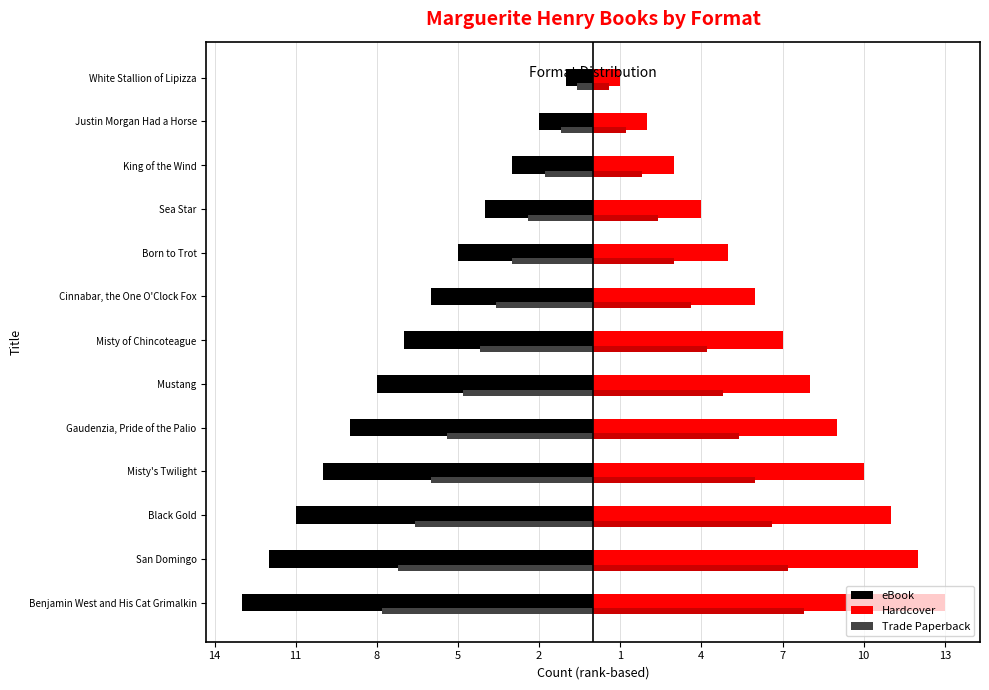

Read the Hardcover value at Misty's Twilight.

10.0